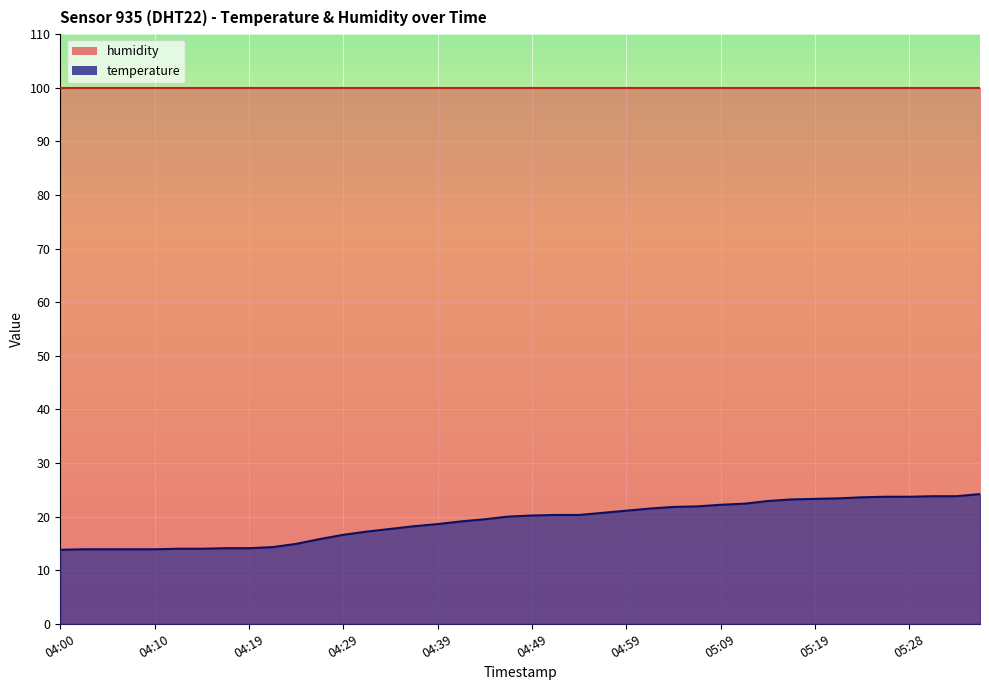

What is the difference between the maximum and minimum values?

10.4